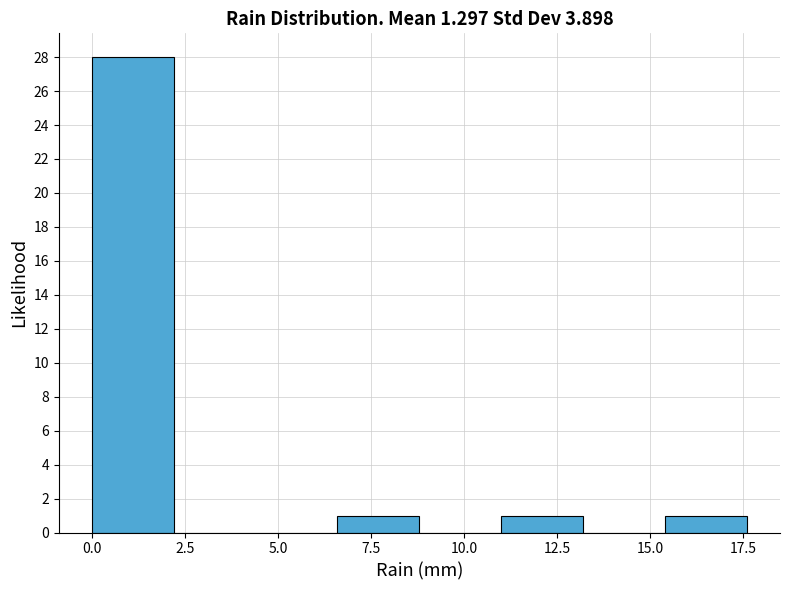

How tall is the bar that spans 0.0 to 2.2 on the x-axis? Neither the bar edges nor the heights are printed on the chart, so give them approximately, as read against the axes.

28